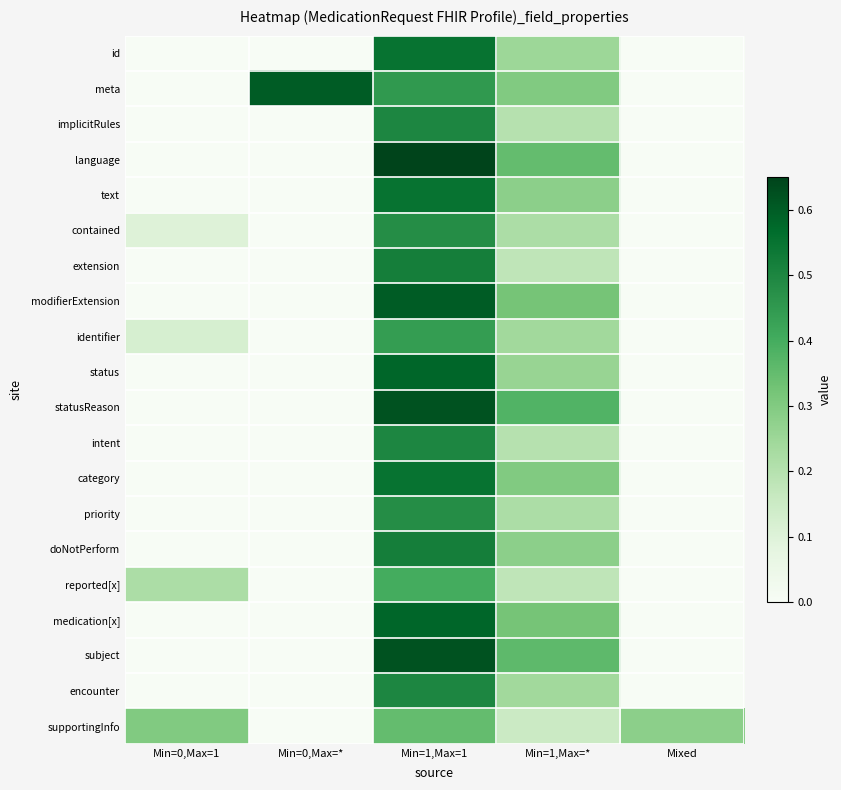

Which series changed the most between Min=0,Max=1 and Min=0,Max=*?

meta